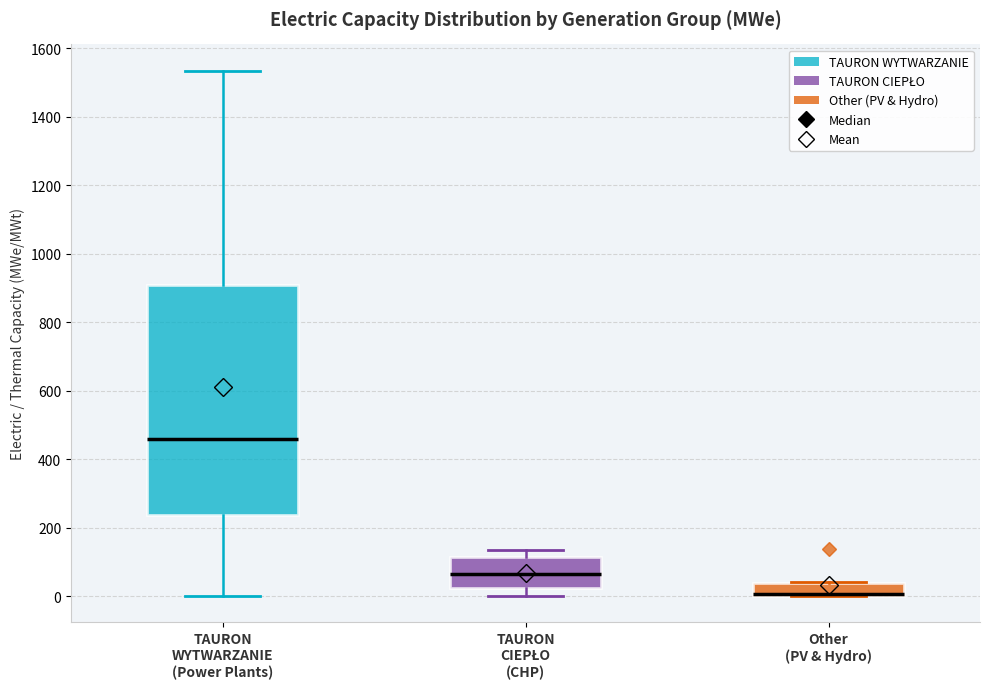

Which box is the tallest, from its lower edge to its upper edge?

TAURON WYTWARZANIE (Power Plants)